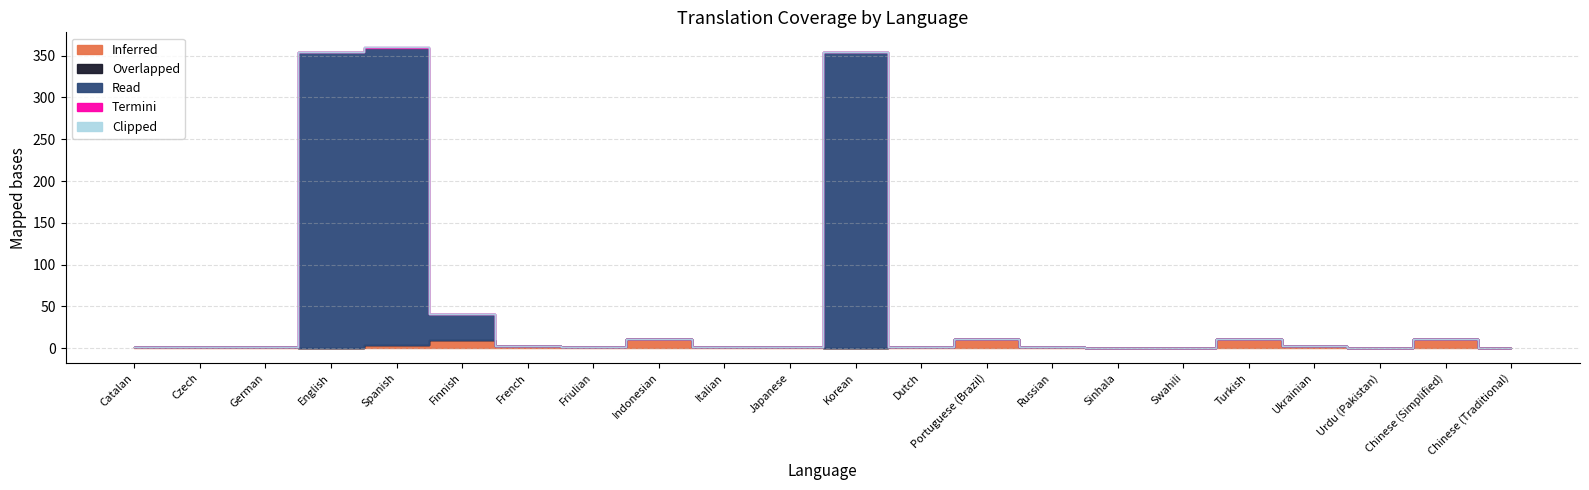

Which series has the widest spread of values?

Read